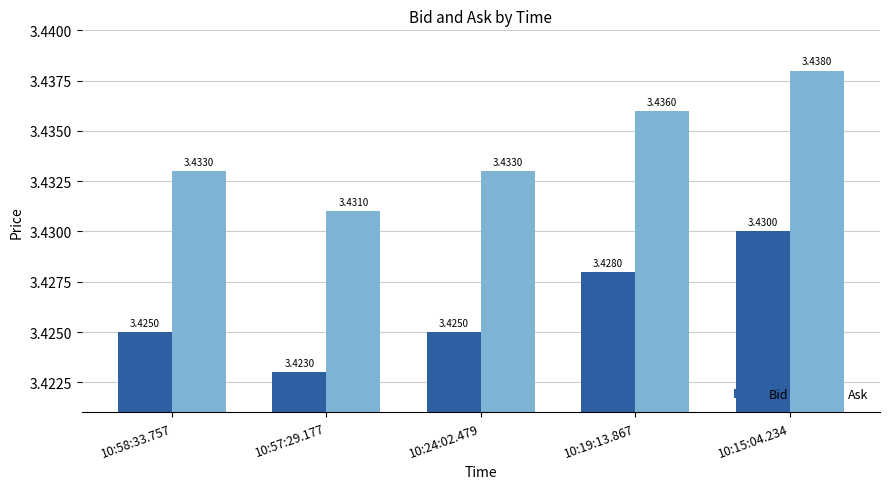

At which category is the sum across all series the highest?

10:15:04.234